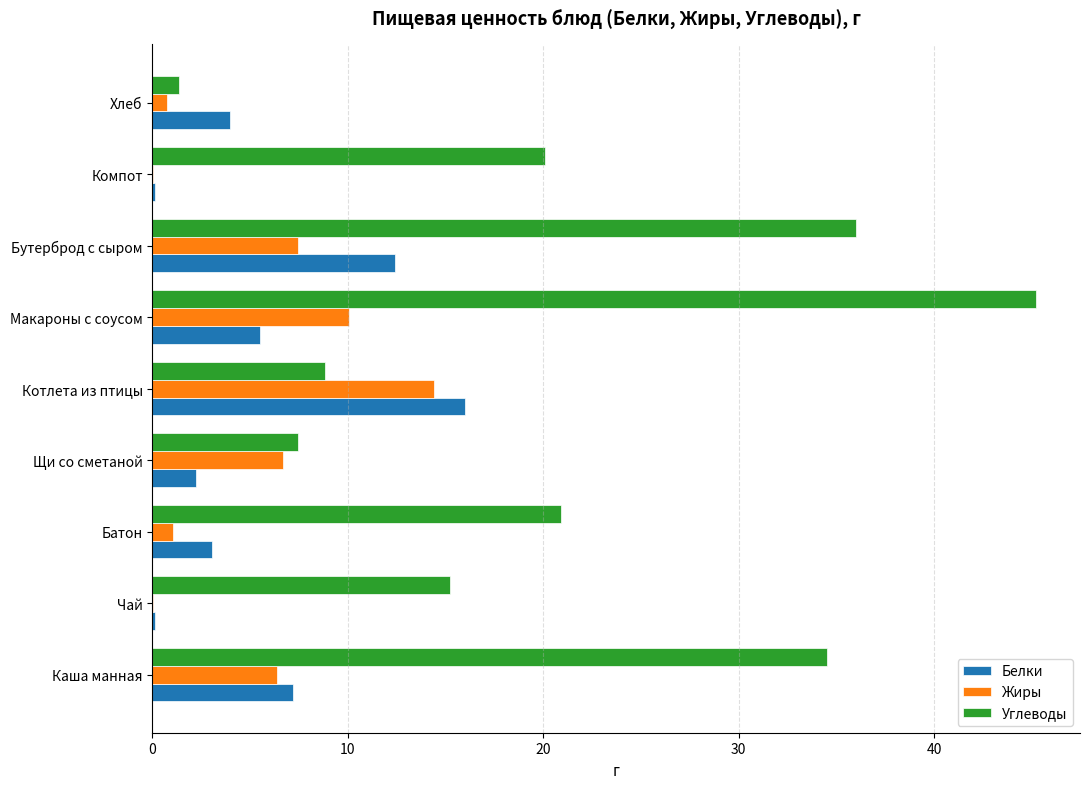

Which category has the highest value across all series?

Макароны с соусом